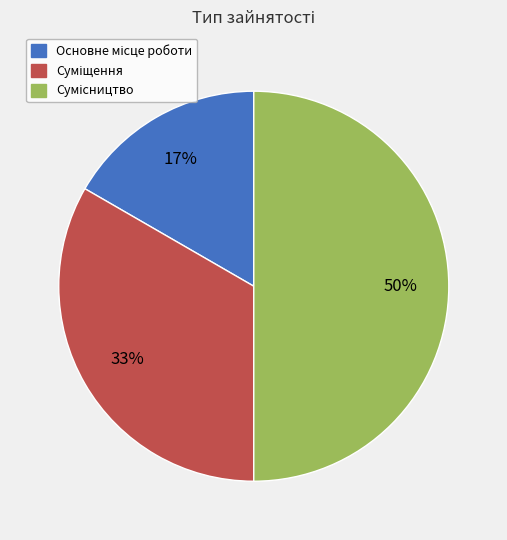

To the nearest percent, what is the difference between the largest and smallest slice percentages?

33%